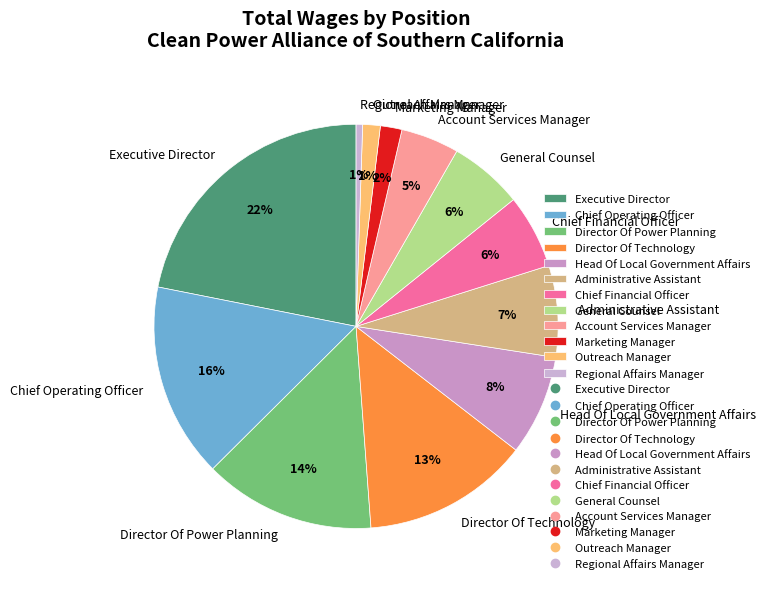

Which has a higher value, Chief Financial Officer or Outreach Manager?

Chief Financial Officer